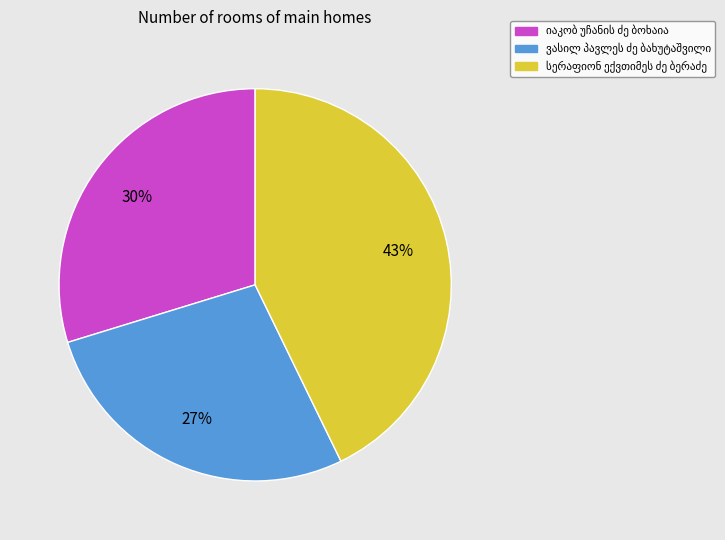

To the nearest percent, what is the average slice percentage?

33%